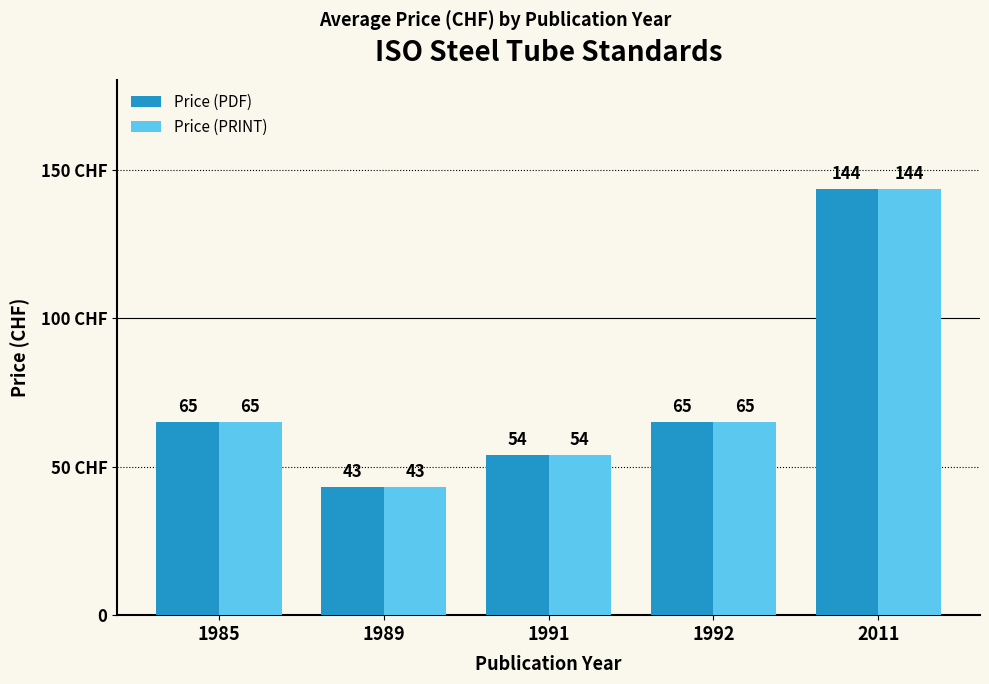

Where does the Price (PDF) series first go above 65?

2011